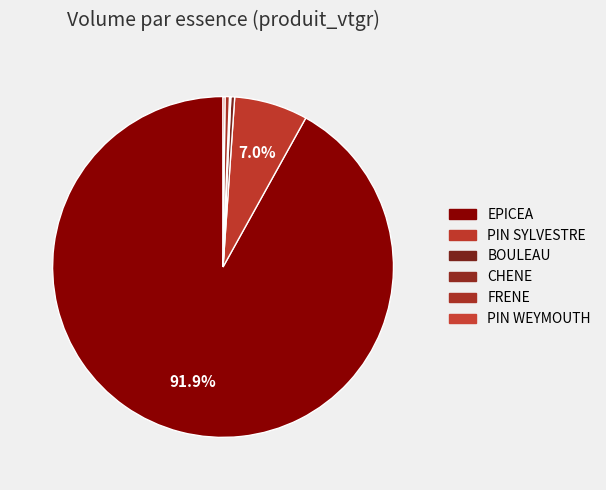

To the nearest percent, what is the combined percentage of EPICEA and BOULEAU?

92%